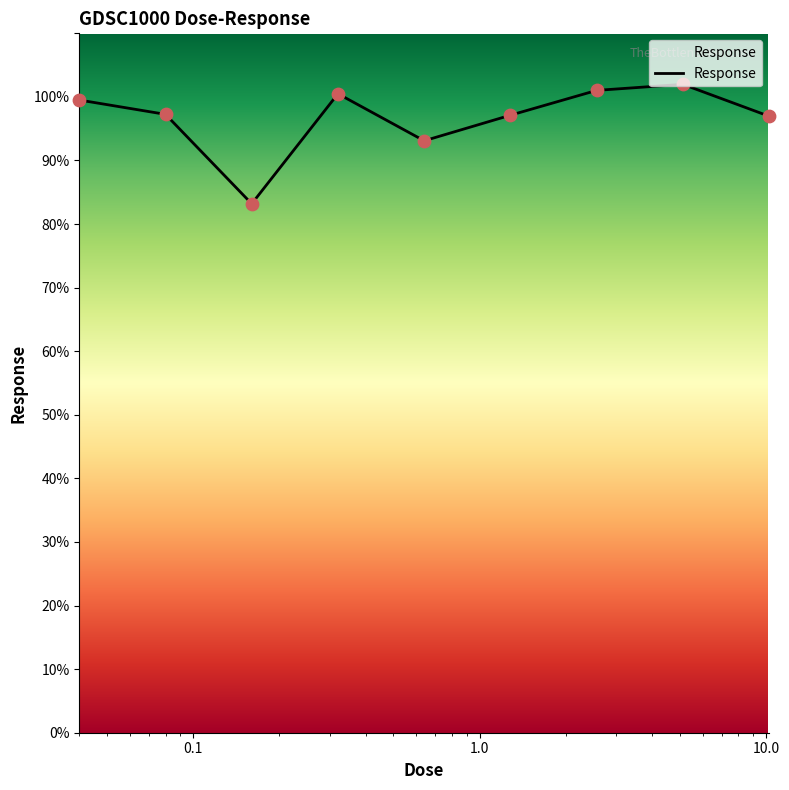

What is the difference between the maximum and minimum values?

18.8